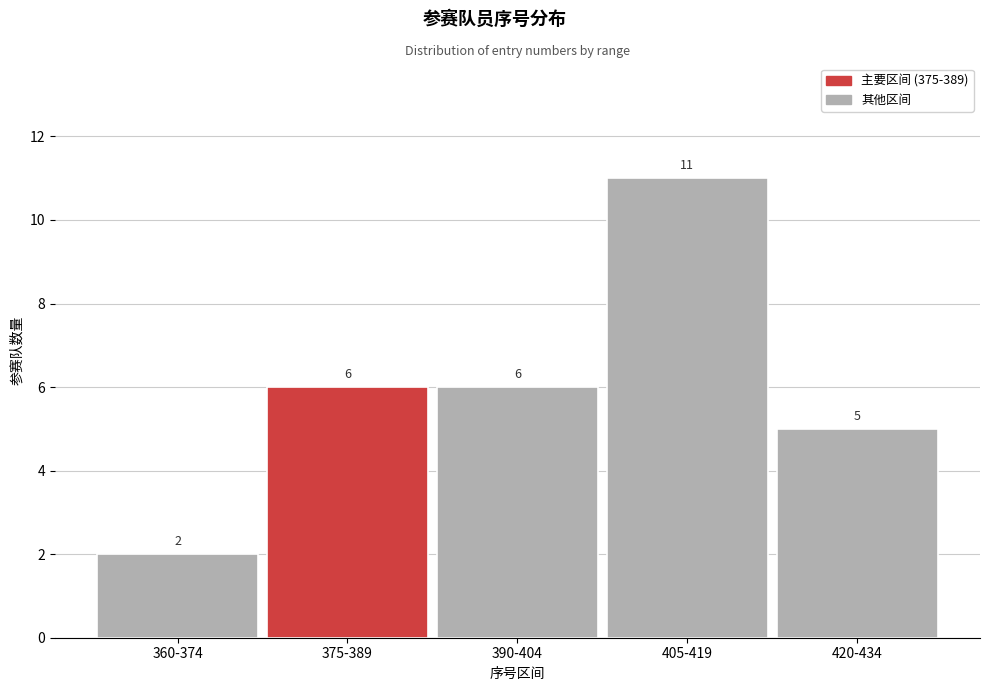

Reading right to left, what are all the values shown in this chart?

5	11	6	6	2